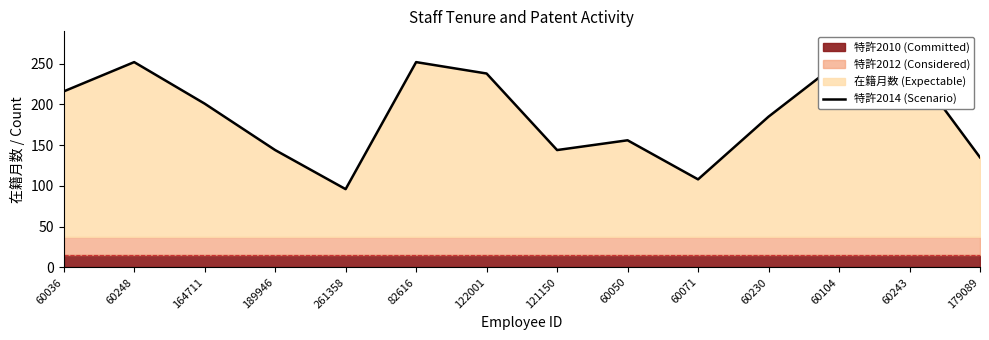

What is the label of the 6th point from the left?

82616